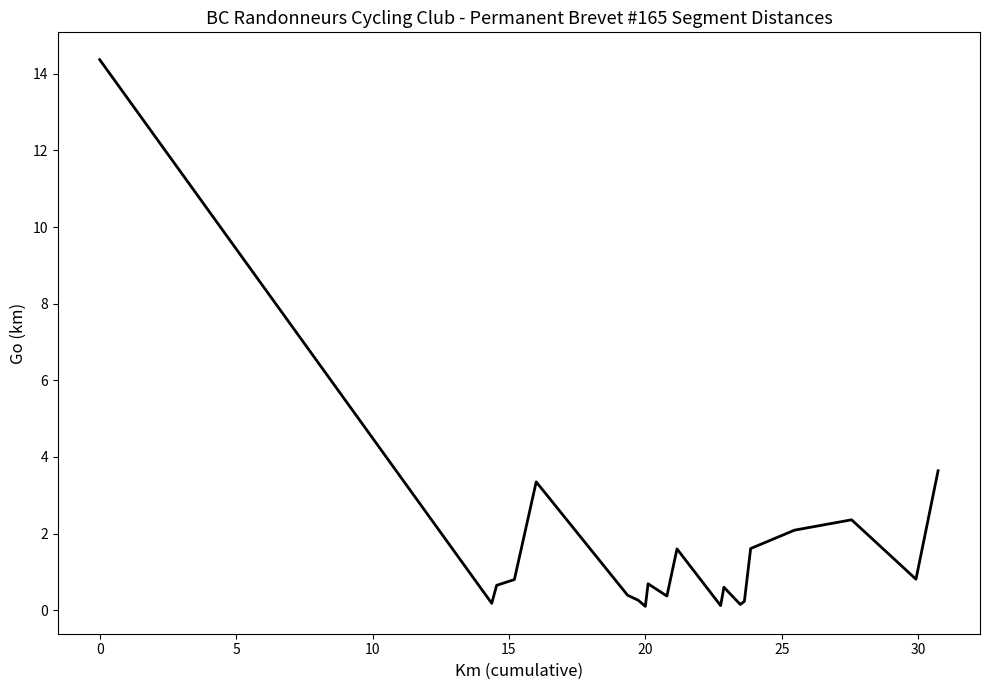

What is the greatest value displayed?

14.4